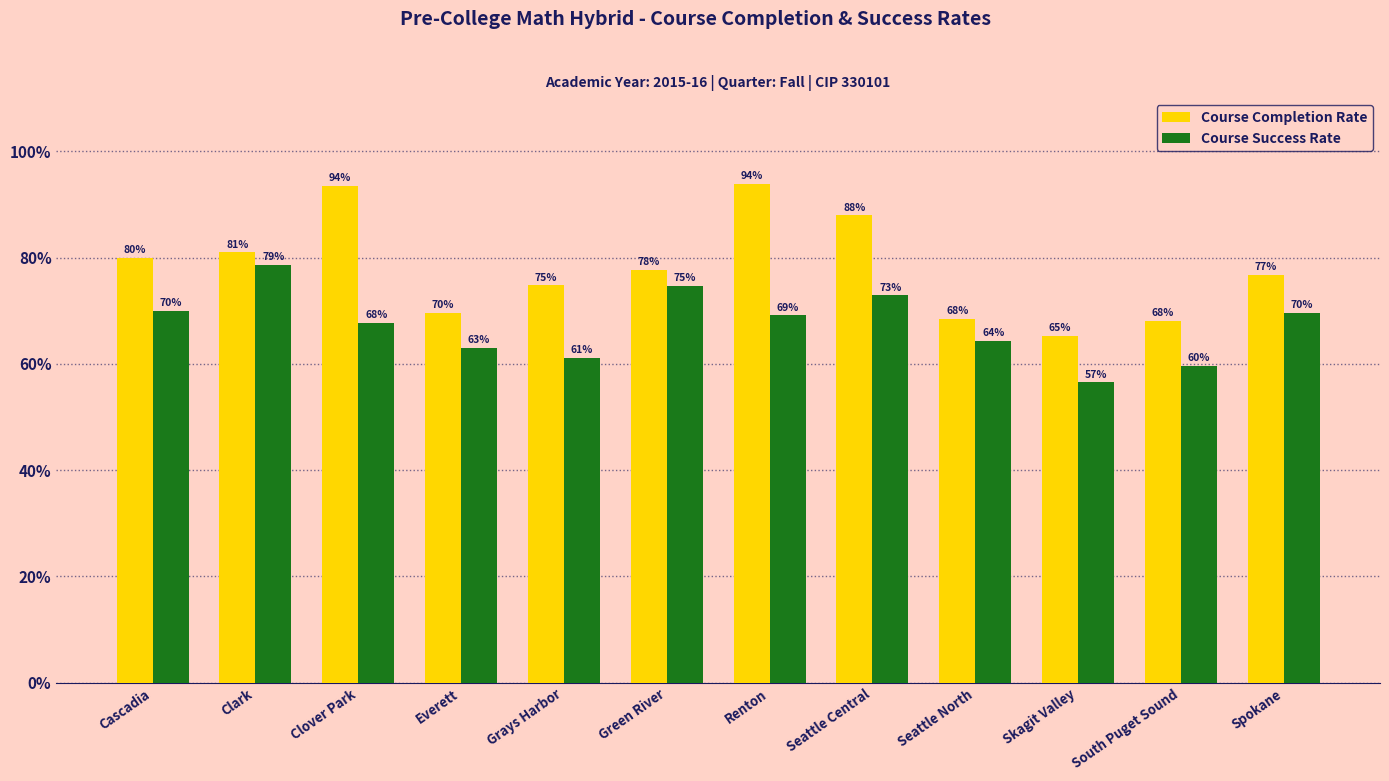

What are all the series names shown in the legend?

Course Completion Rate, Course Success Rate